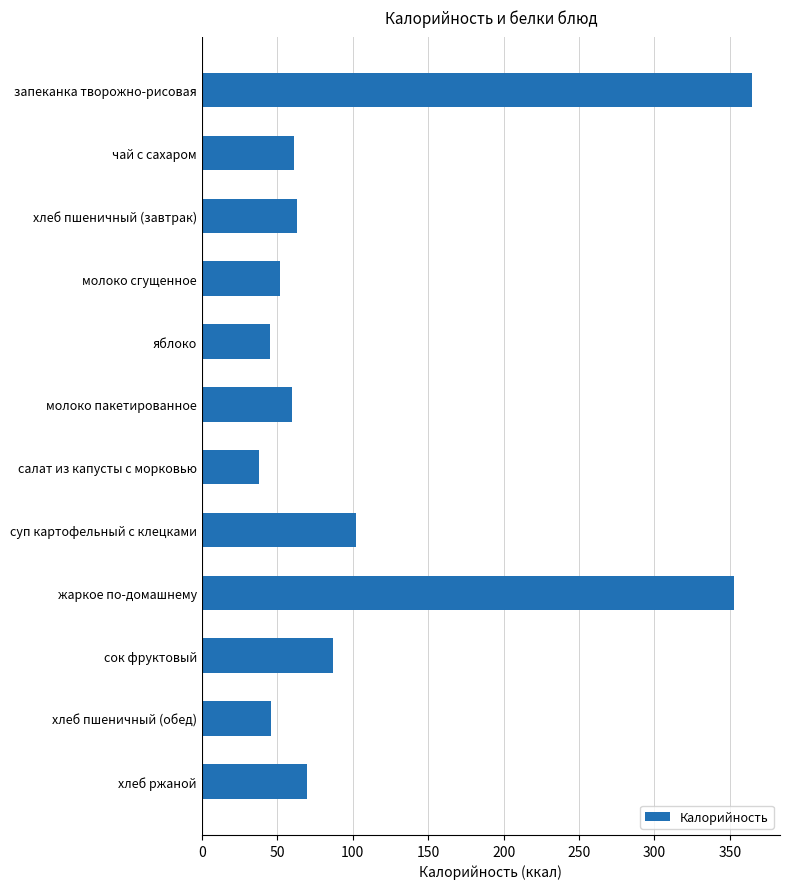

How many data points are less than 63?

6